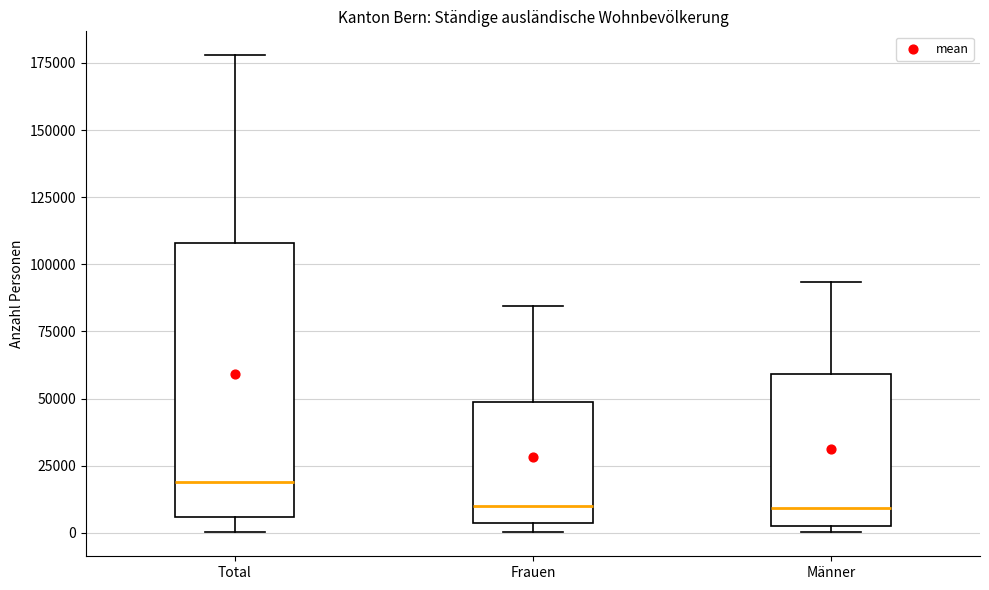

Which box is the tallest, from its lower edge to its upper edge?

Total